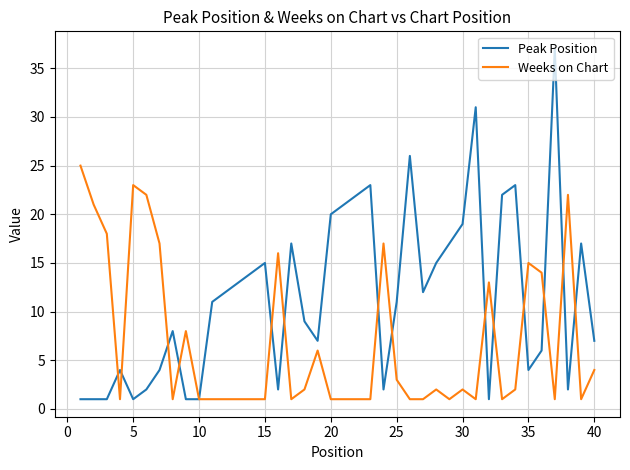

What is the highest value of the Weeks on Chart series?

25